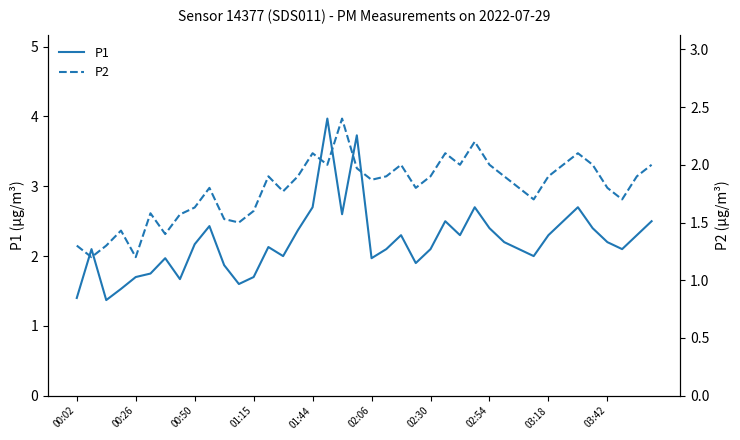

How many lines are shown in the chart?

2